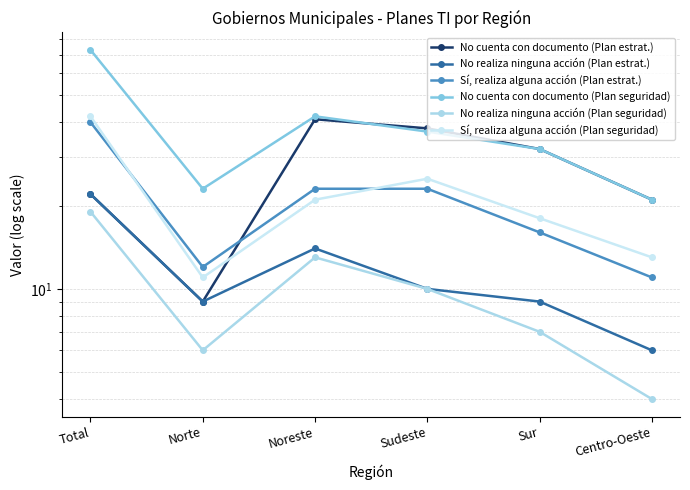

List the labels in order of No cuenta con documento (Plan seguridad) value, smallest first.

Centro-Oeste, Norte, Sur, Sudeste, Noreste, Total